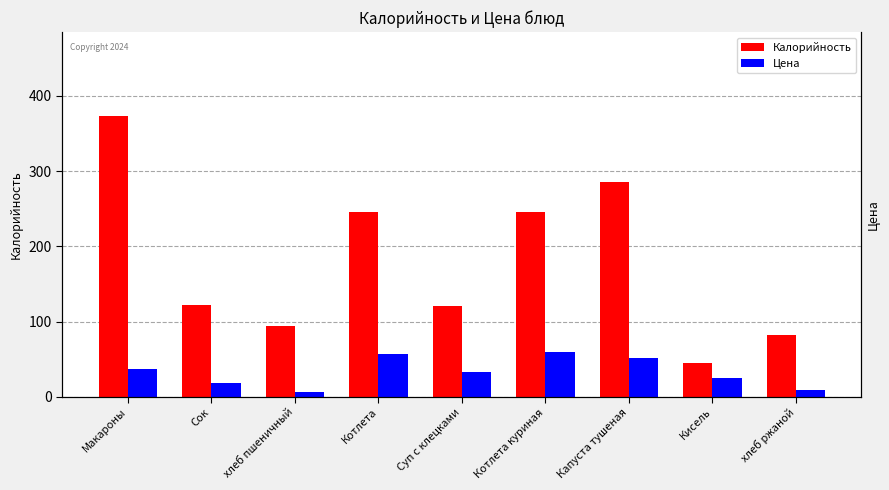

Reading left to right, extract all data points from this chart.

Калорийность: Макароны=373.0	Сок=122.0	хлеб пшеничный=94.4	Котлета=245.0	Суп с клецками=120.0	Котлета куриная=245.0	Капуста тушеная=285.0	Кисель=45.5	хлеб ржаной=81.5
Цена: Макароны=37.0	Сок=18.0	хлеб пшеничный=6.0	Котлета=57.0	Суп с клецками=33.0	Котлета куриная=60.0	Капуста тушеная=52.0	Кисель=25.0	хлеб ржаной=9.0